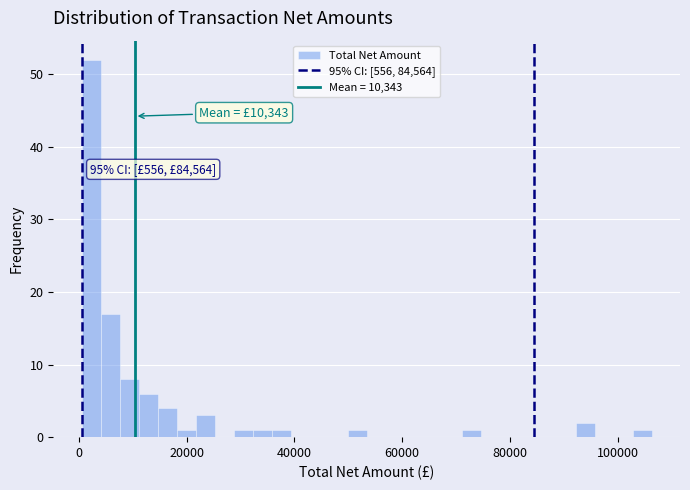

Read against the x-axis, roughly where is the centre of the tallest bar?

2000